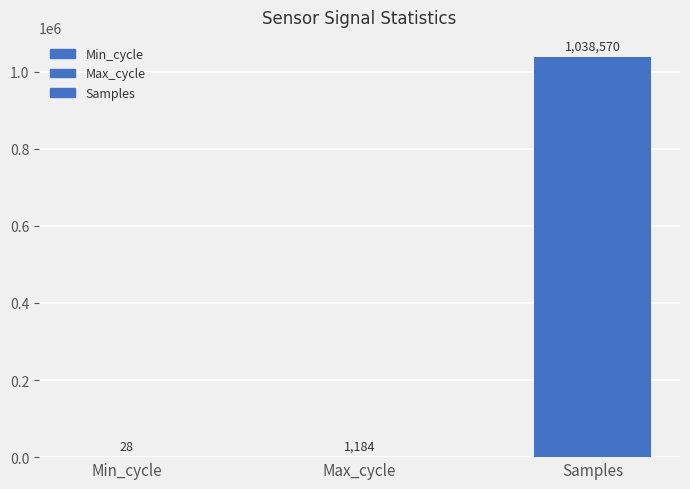

How many distinct data groups are displayed?

3